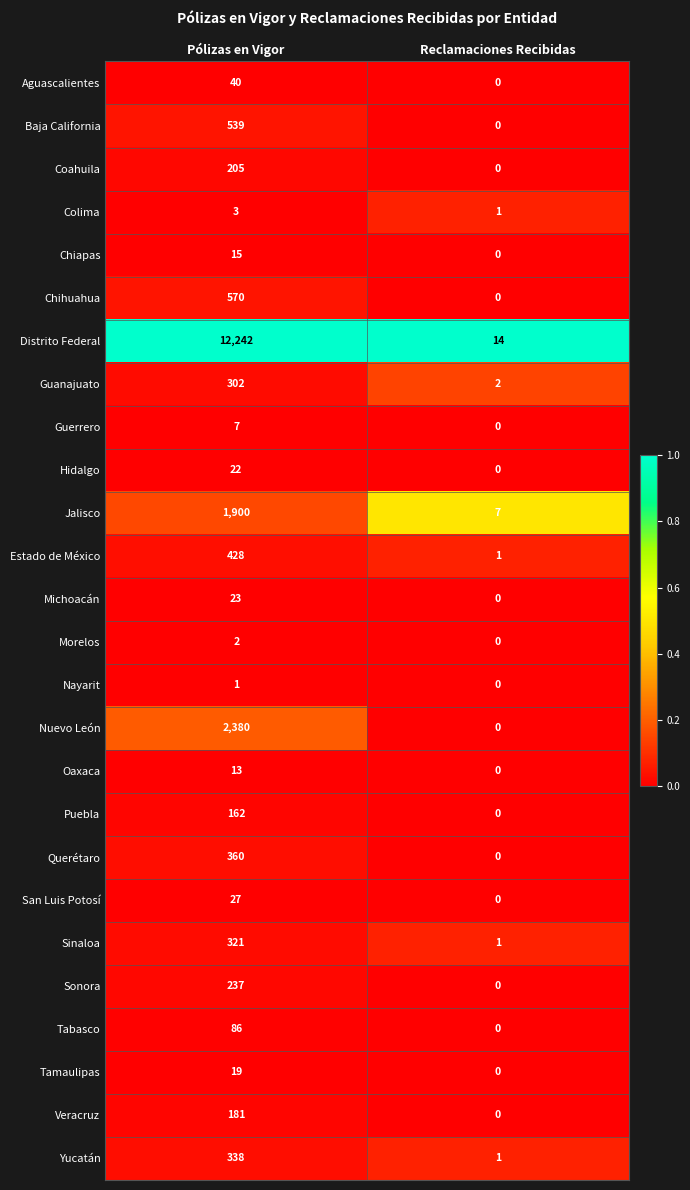

The value of Jalisco at Pólizas en Vigor is 1900. True or false?

True